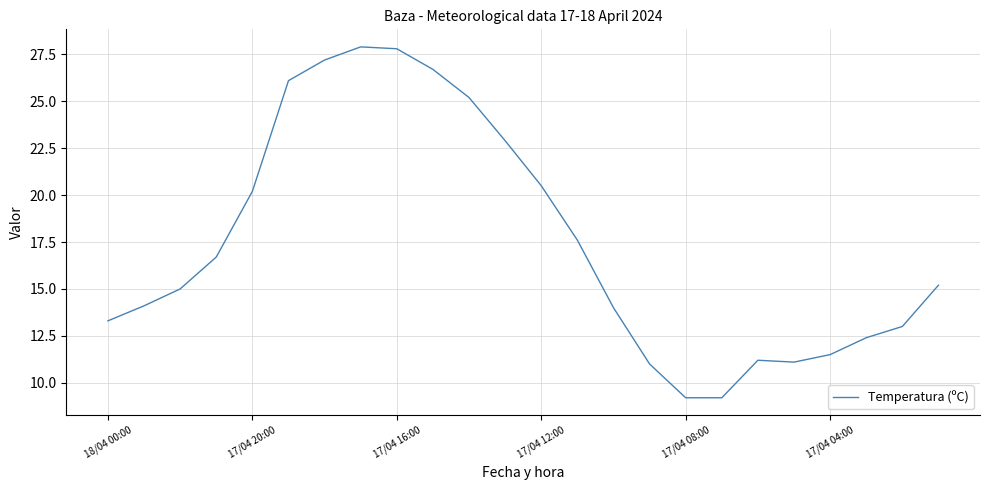

What is the maximum value shown in the chart?

27.9